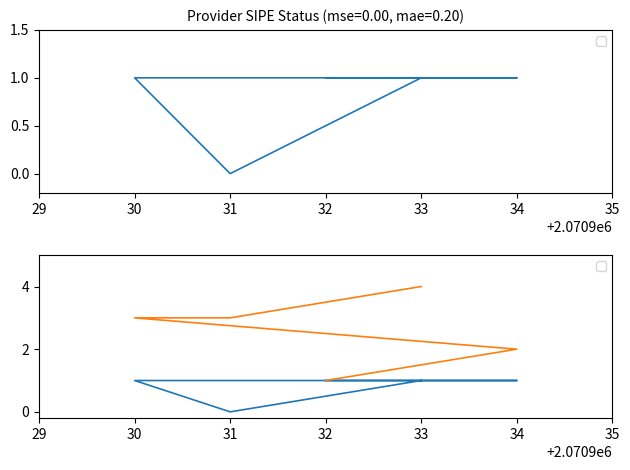

Reading left to right, what are all the values shown in this chart?

1	1	1	0	1